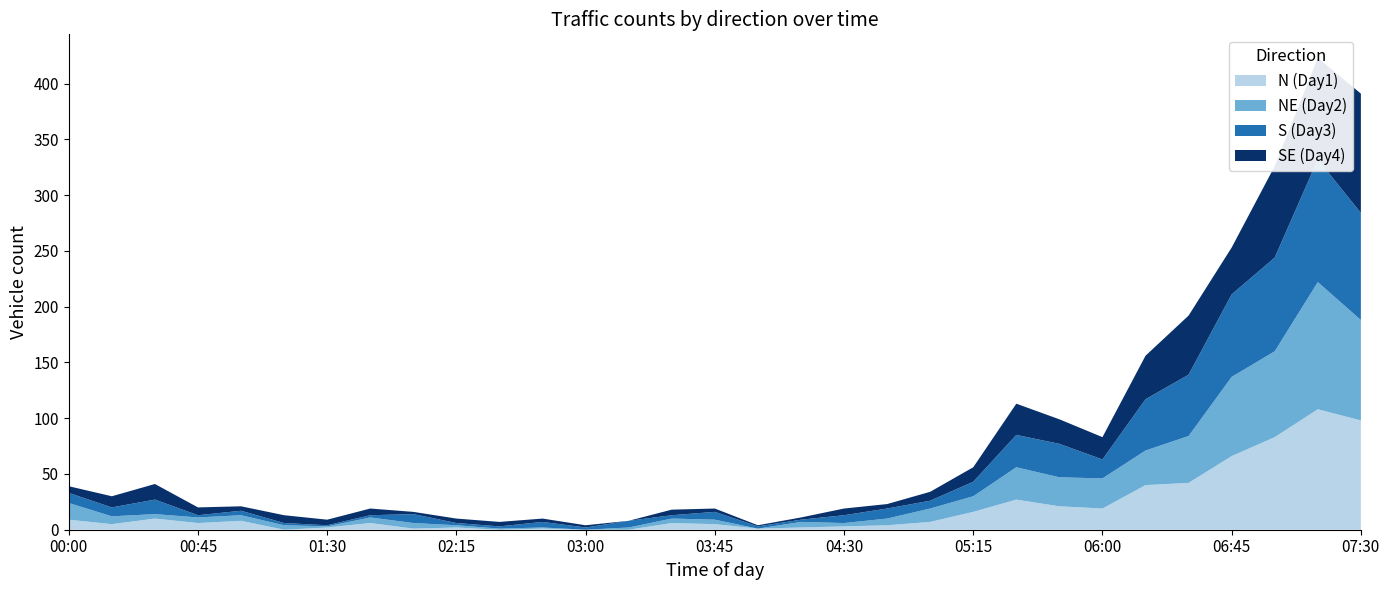

Reading left to right, list all the values displayed in this chart.

N (Day1): 00:00=9	00:15=5	00:30=10	00:45=6	01:00=8	01:15=0	01:30=2	01:45=6	02:00=1	02:15=2	02:30=0	02:45=1	03:00=0	03:15=0	03:30=6	03:45=5	04:00=1	04:15=2	04:30=3	04:45=4	05:00=7	05:15=16	05:30=27	05:45=21	06:00=19	06:15=40	06:30=42	06:45=66	07:00=83	07:15=108	07:30=98
NE (Day2): 00:00=15	00:15=7	00:30=4	00:45=5	01:00=5	01:15=4	01:30=1	01:45=5	02:00=5	02:15=2	02:30=1	02:45=1	03:00=0	03:15=2	03:30=4	03:45=4	04:00=0	04:15=5	04:30=3	04:45=6	05:00=12	05:15=14	05:30=29	05:45=26	06:00=27	06:15=31	06:30=42	06:45=71	07:00=77	07:15=114	07:30=90
S (Day3): 00:00=9	00:15=8	00:30=13	00:45=2	01:00=4	01:15=2	01:30=1	01:45=2	02:00=8	02:15=2	02:30=2	02:45=5	03:00=2	03:15=6	03:30=3	03:45=7	04:00=2	04:15=2	04:30=7	04:45=9	05:00=7	05:15=13	05:30=29	05:45=30	06:00=17	06:15=46	06:30=55	06:45=74	07:00=84	07:15=110	07:30=96
SE (Day4): 00:00=6	00:15=10	00:30=14	00:45=7	01:00=4	01:15=7	01:30=5	01:45=6	02:00=2	02:15=4	02:30=4	02:45=3	03:00=2	03:15=0	03:30=5	03:45=3	04:00=1	04:15=2	04:30=6	04:45=4	05:00=8	05:15=13	05:30=28	05:45=22	06:00=20	06:15=39	06:30=53	06:45=42	07:00=82	07:15=91	07:30=107